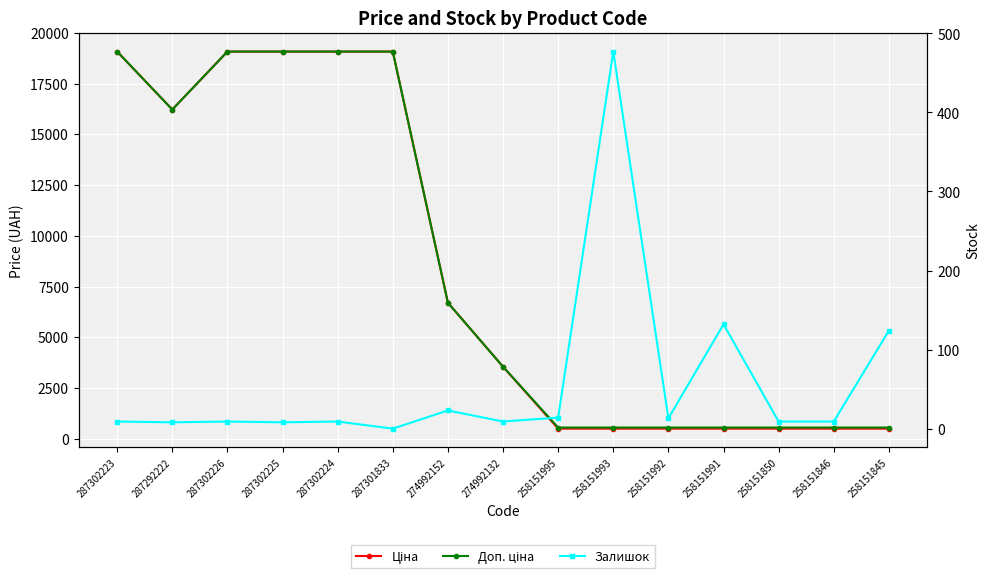

True or false: Ціна has more than 0 points higher than both neighbors.

False